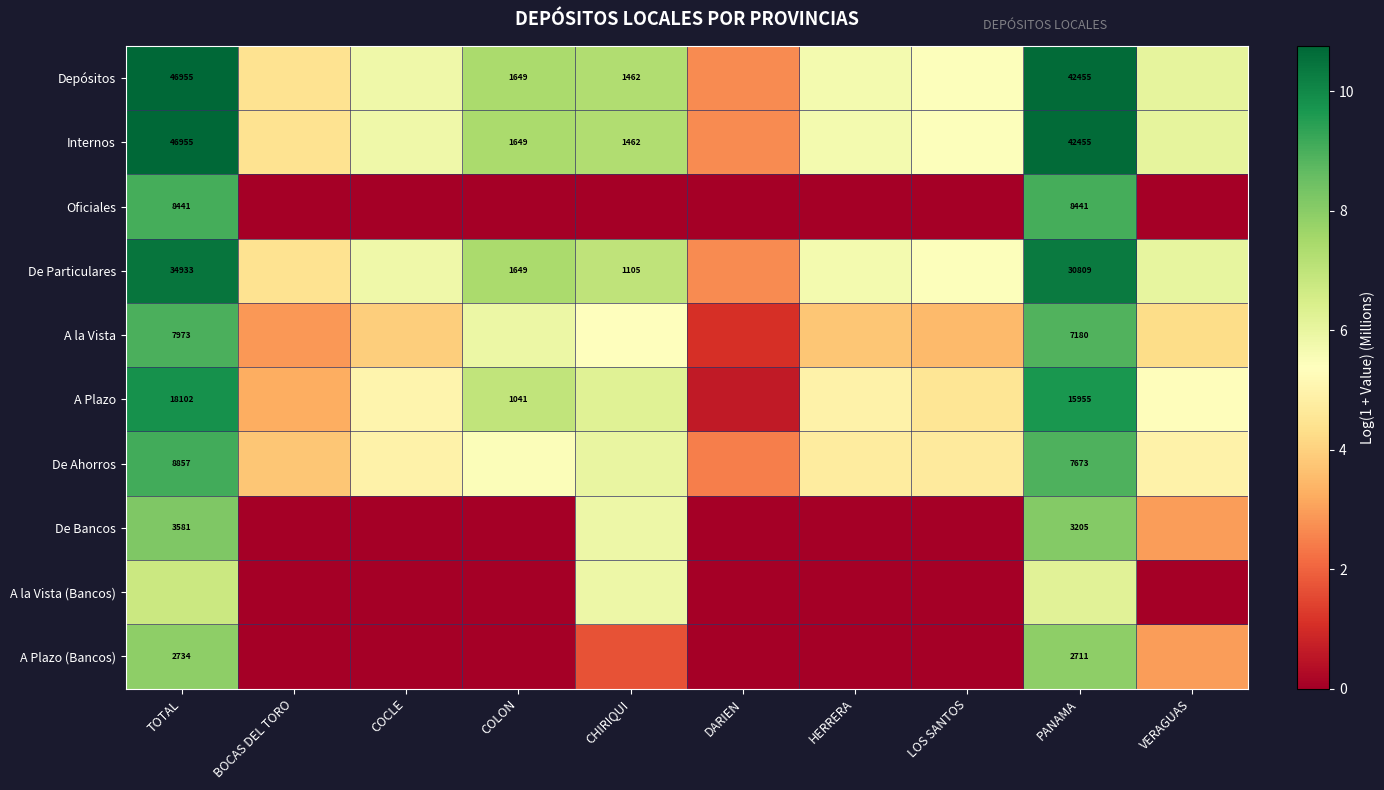

List the series in order of their peak value, lowest first.

A la Vista (Bancos), A Plazo (Bancos), De Bancos, A la Vista, Oficiales, De Ahorros, A Plazo, De Particulares, Depósitos, Internos